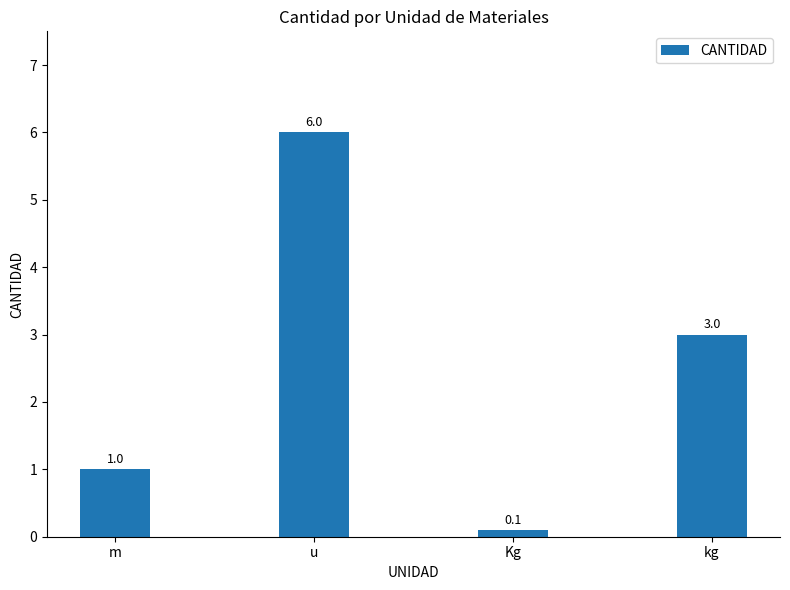

Reading left to right, extract all data points from this chart.

1.0	6.0	0.1	3.0